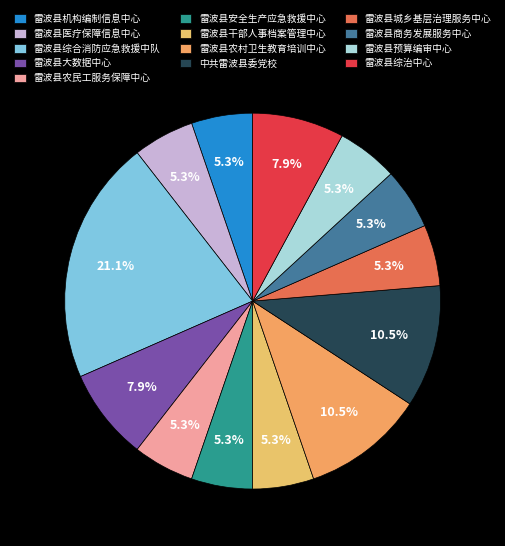

True or false: 雷波县农民工服务保障中心 accounts for 13% of the total.

False